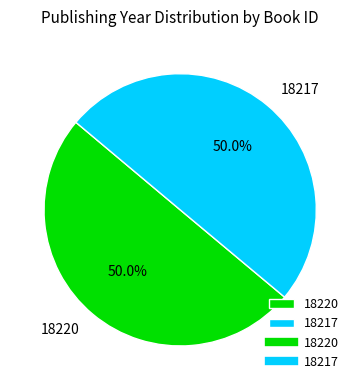

What percentage is the 18220 slice, to the nearest percent?

50%